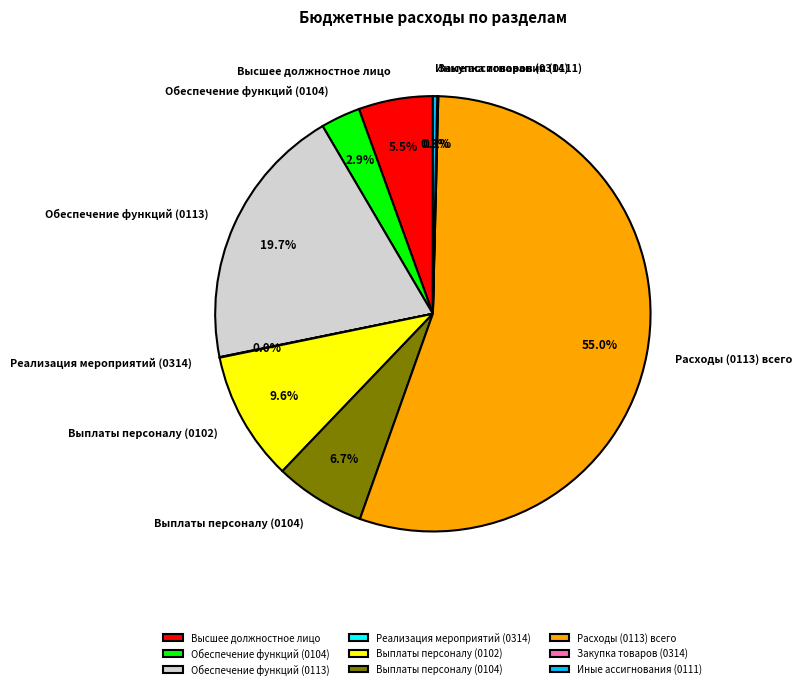

What is the largest slice in the pie chart?

Расходы (0113) всего